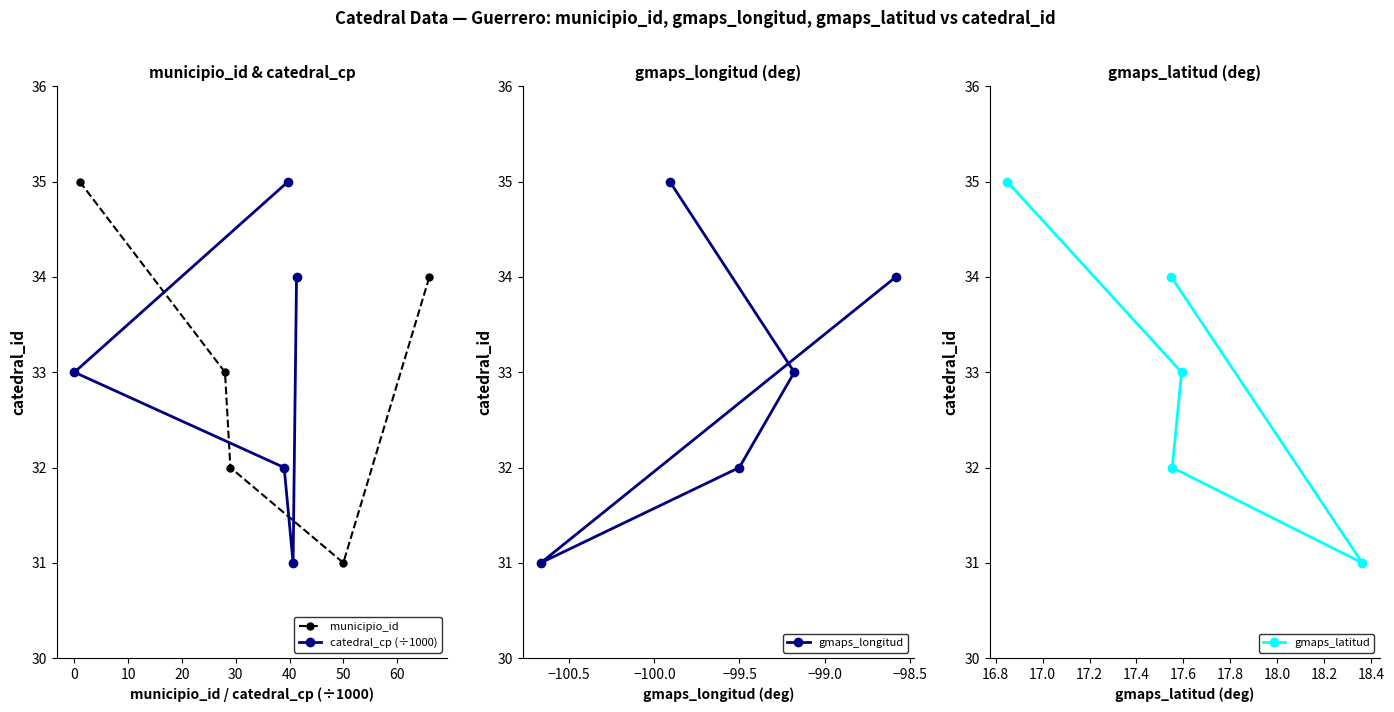

What is the value of the municipio_id point at the 4th from the left?

31